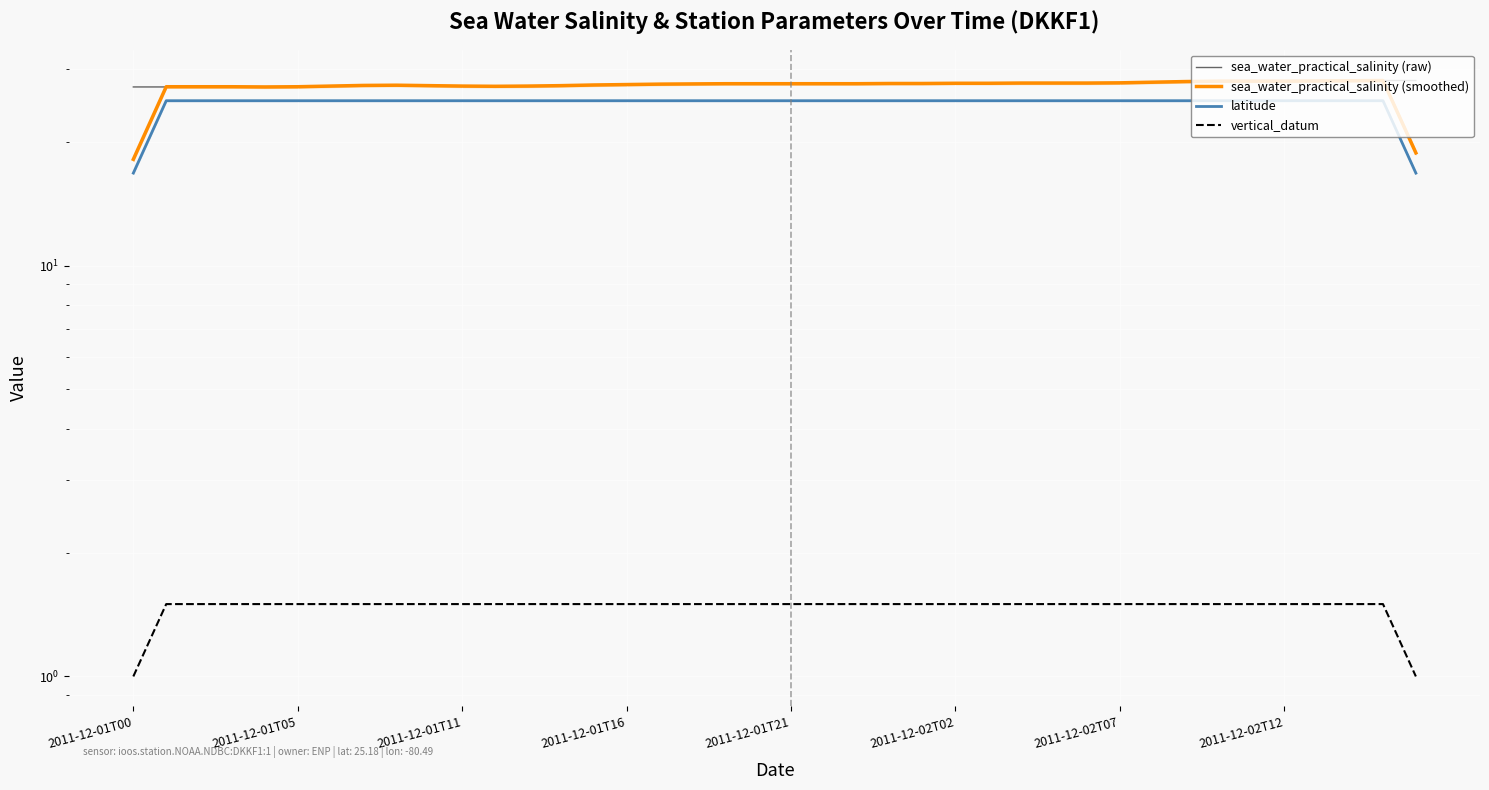

True or false: sea_water_practical_salinity (smoothed) and vertical_datum cross at least once.

False